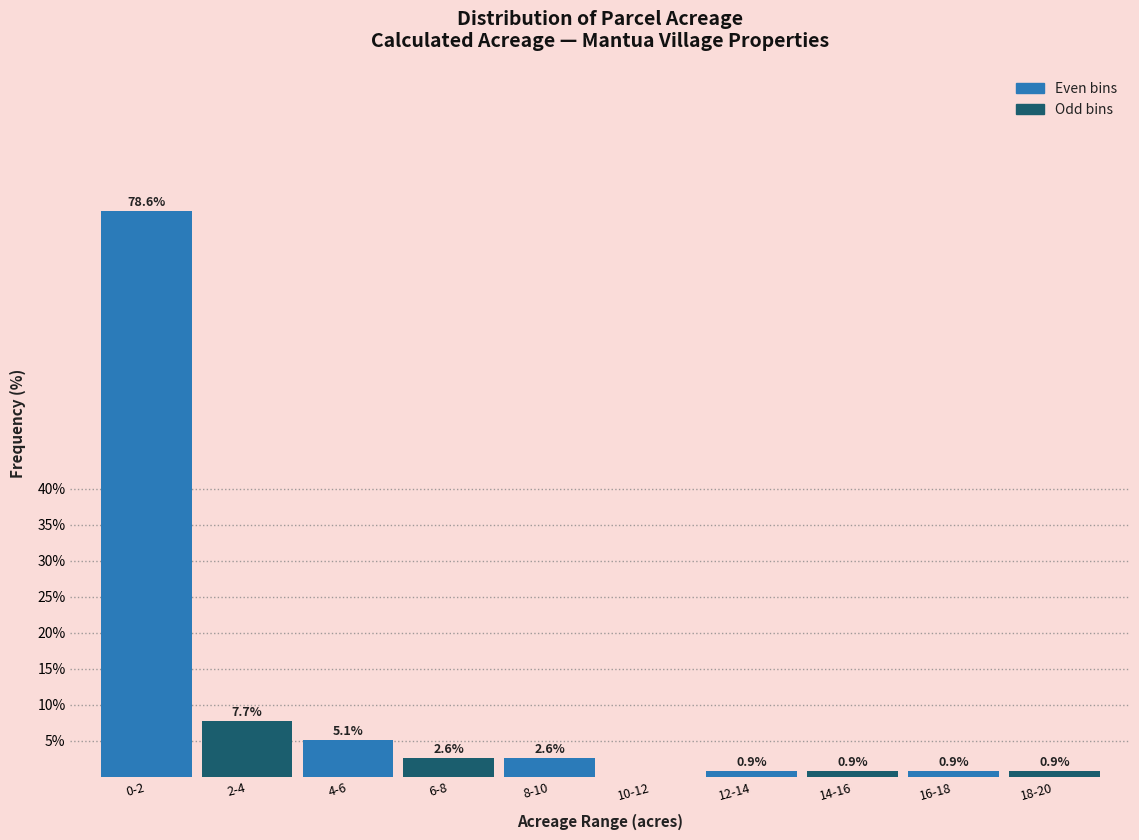

Reading left to right, transcribe all the data shown in this chart.

0-2=78.6	2-4=7.7	4-6=5.1	6-8=2.6	8-10=2.6	10-12=0.0	12-14=0.9	14-16=0.9	16-18=0.9	18-20=0.9